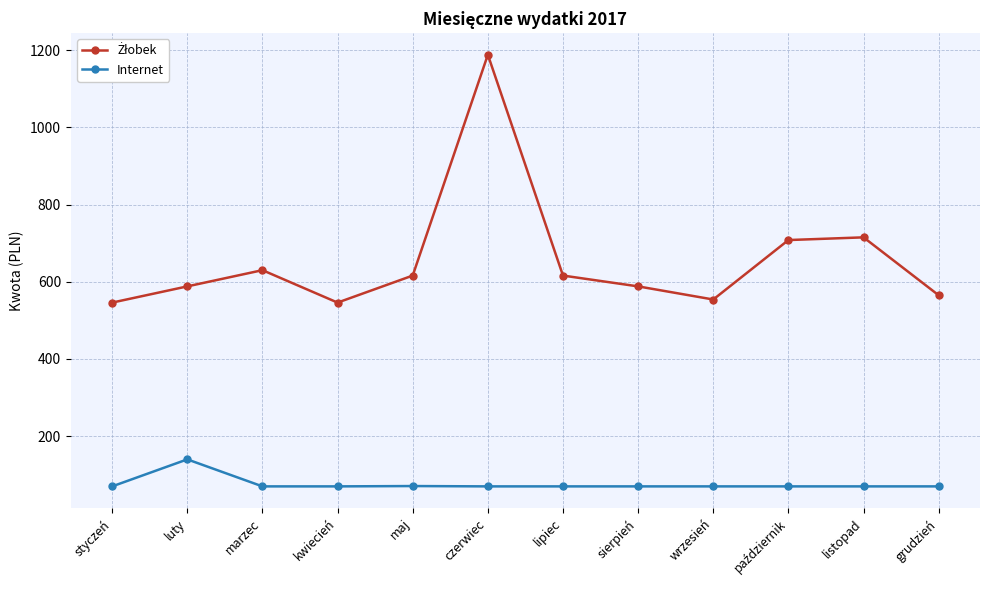

At how many categories does at least one series exceed 235?

12